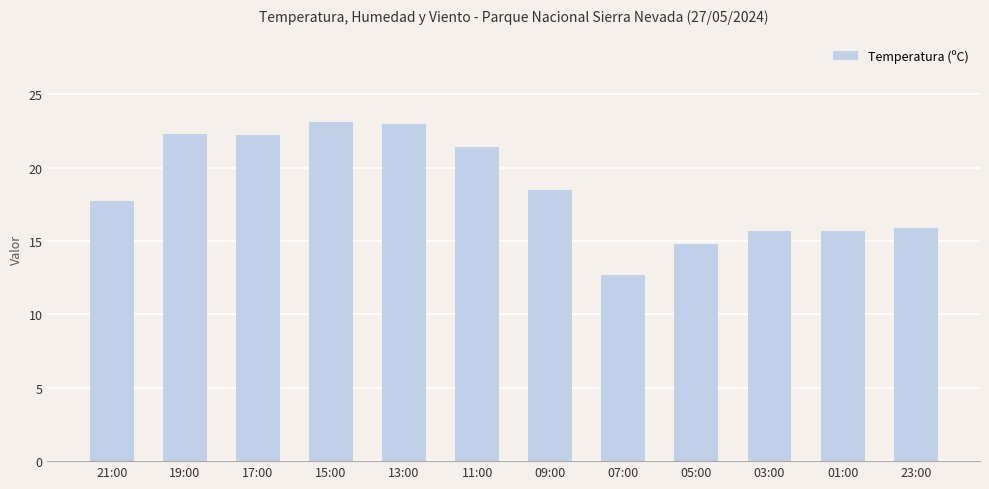

Which label corresponds to the smallest value in the chart?

07:00